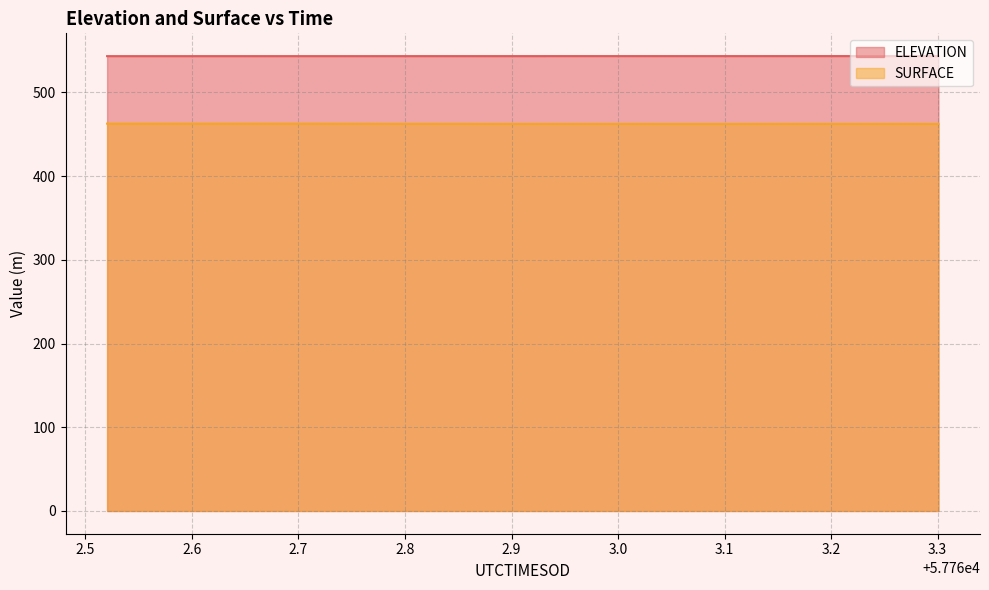

True or false: SURFACE and ELEVATION cross at least once.

False